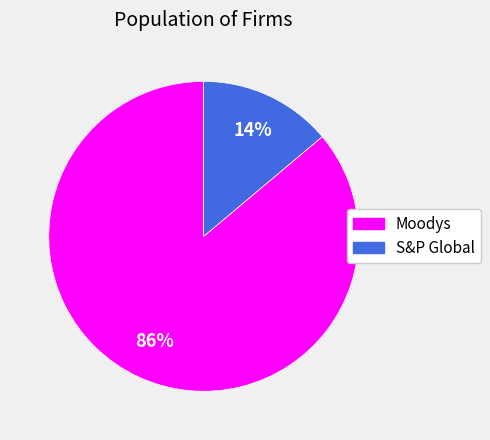

To the nearest percent, what portion does S&P Global represent?

14%